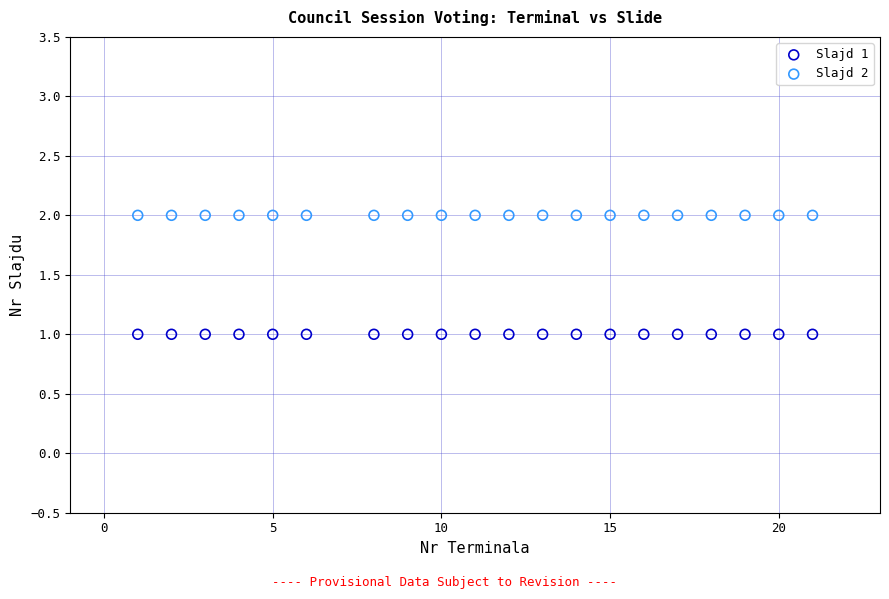

Which series contains the lowest Y value?

Slajd 1